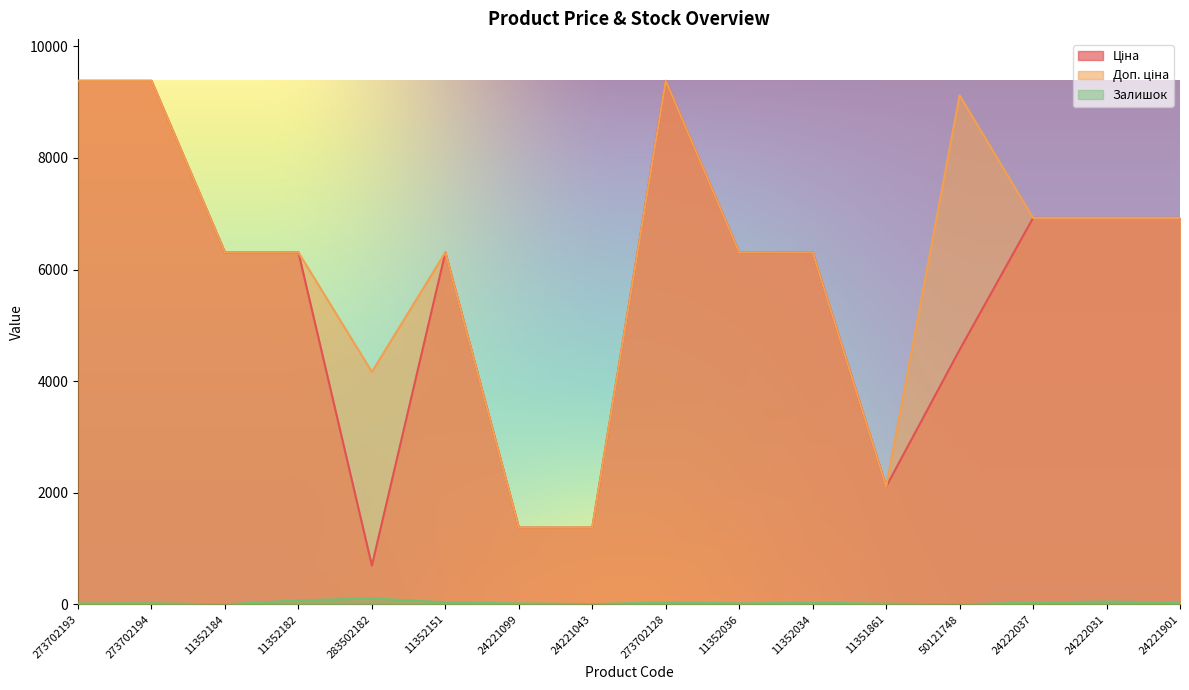

How many lines are shown in the chart?

3